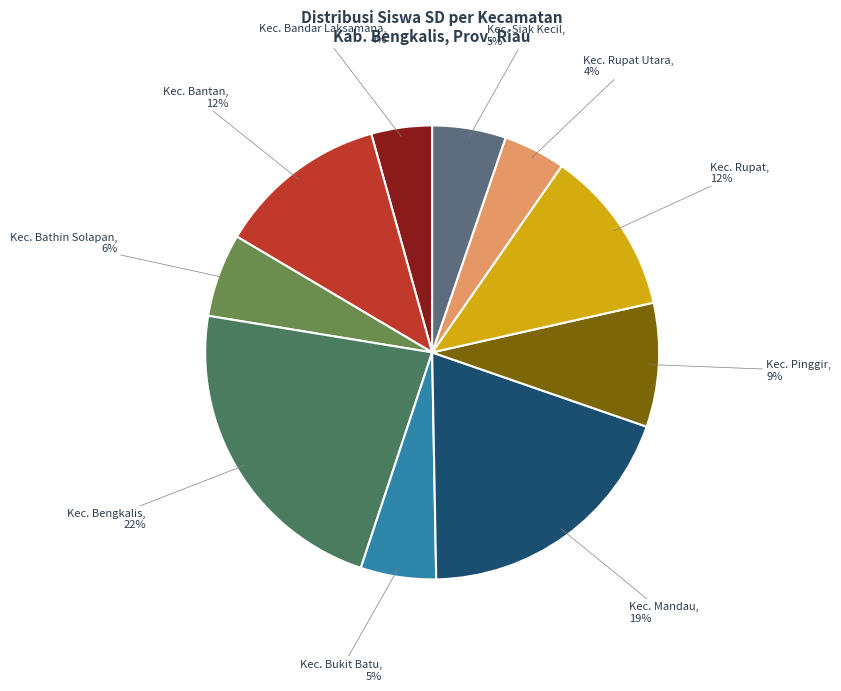

How many segments does this pie chart have?

10